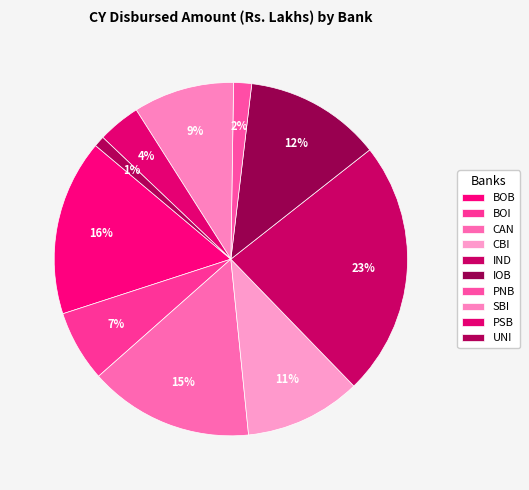

Is CAN the majority of the pie?

No